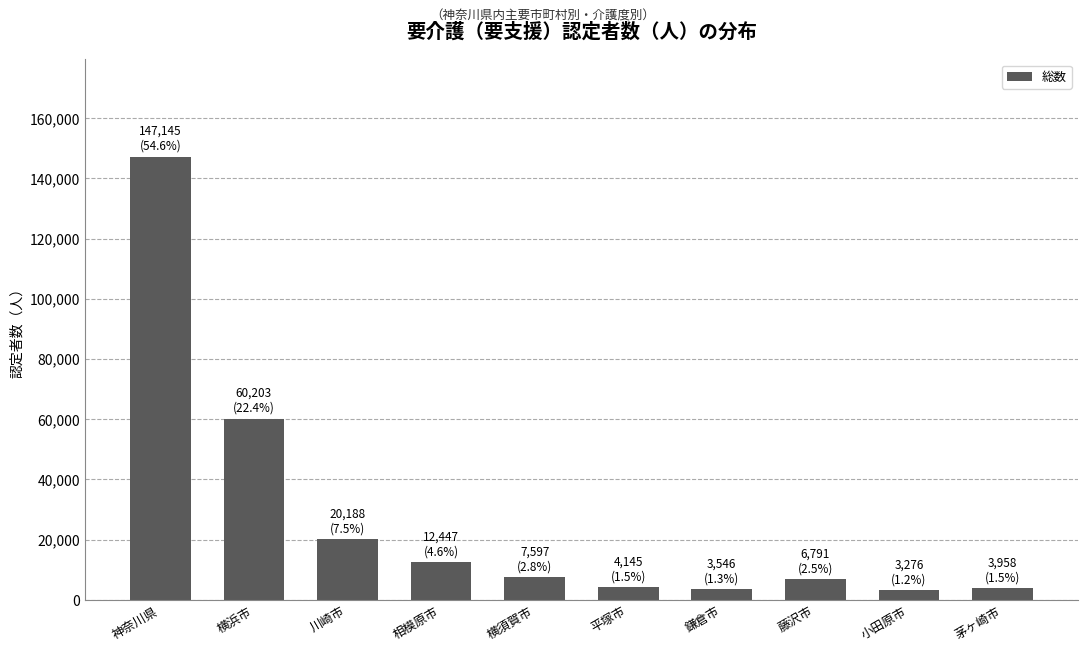

At which label is the value closest to 75210?

横浜市